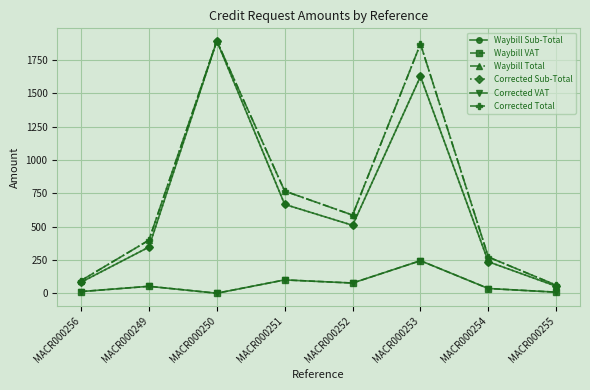

At how many categories does at least one series exceed 145?

6